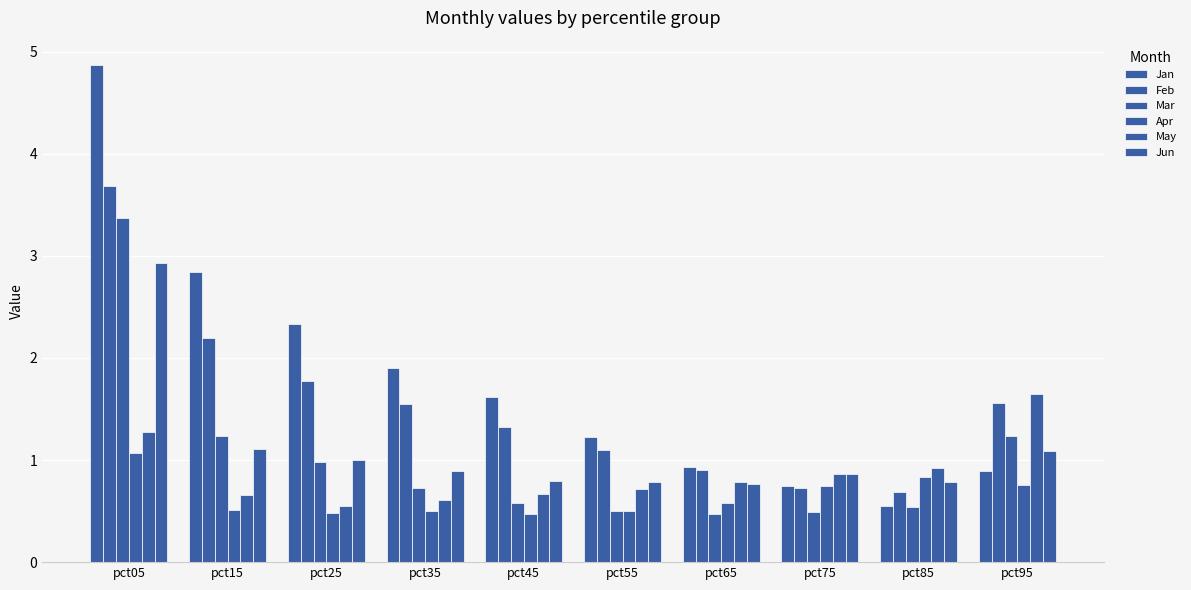

Reading left to right, extract all data points from this chart.

Jan: 4.9	2.8	2.3	1.9	1.6	1.2	0.9	0.7	0.5	0.9
Feb: 3.7	2.2	1.8	1.5	1.3	1.1	0.9	0.7	0.7	1.6
Mar: 3.4	1.2	1.0	0.7	0.6	0.5	0.5	0.5	0.5	1.2
Apr: 1.1	0.5	0.5	0.5	0.5	0.5	0.6	0.7	0.8	0.8
May: 1.3	0.7	0.6	0.6	0.7	0.7	0.8	0.9	0.9	1.6
Jun: 2.9	1.1	1.0	0.9	0.8	0.8	0.8	0.9	0.8	1.1